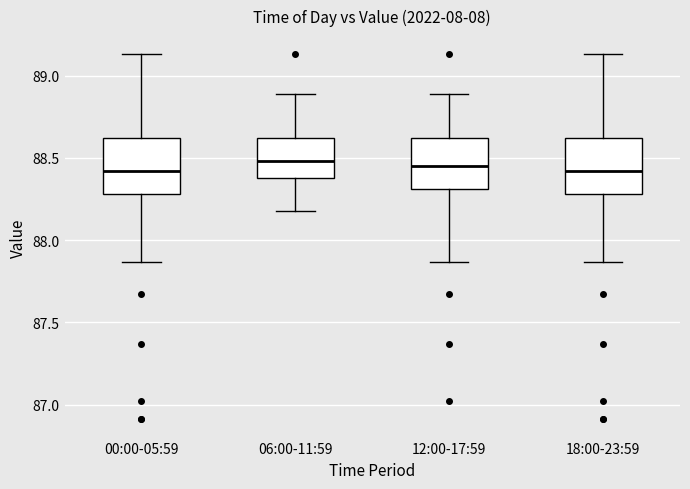

Where does the lower whisker of the box for 18:00-23:59 end on the y-axis? The values are not printed on the chart, so give them approximately, as read against the axis.

87.85